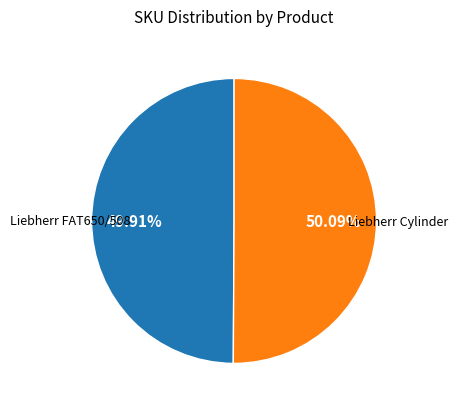

Is it true that Liebherr Cylinder is 50% of the pie?

True